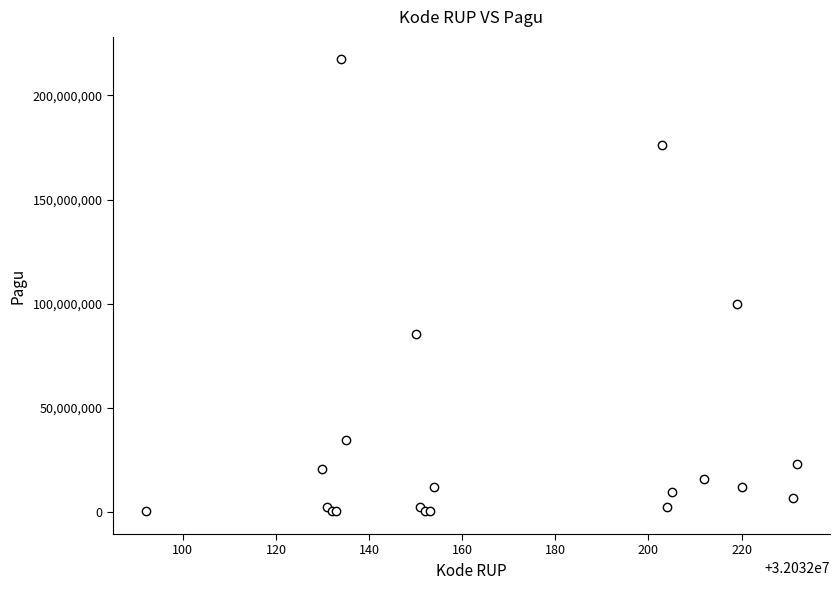

What Y value in the scatter plot is closest to 108800000?

99958000